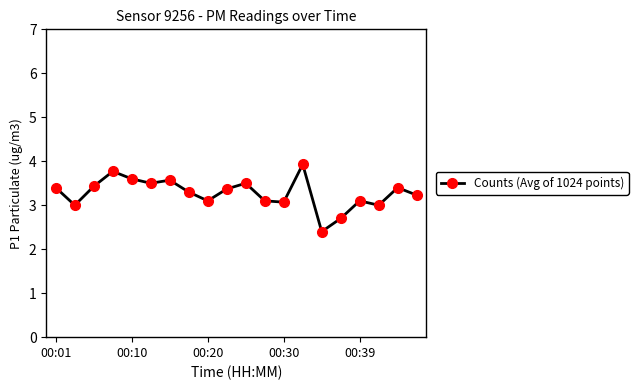

What is the smallest value displayed?

2.4